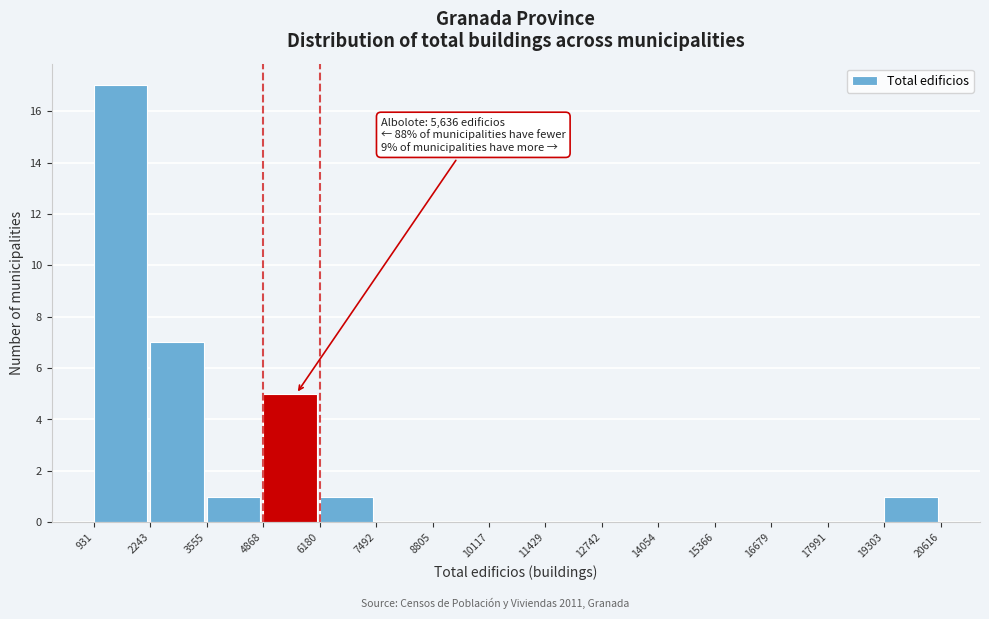

Over which range of the x-axis is the bar tallest?

931 to 2243